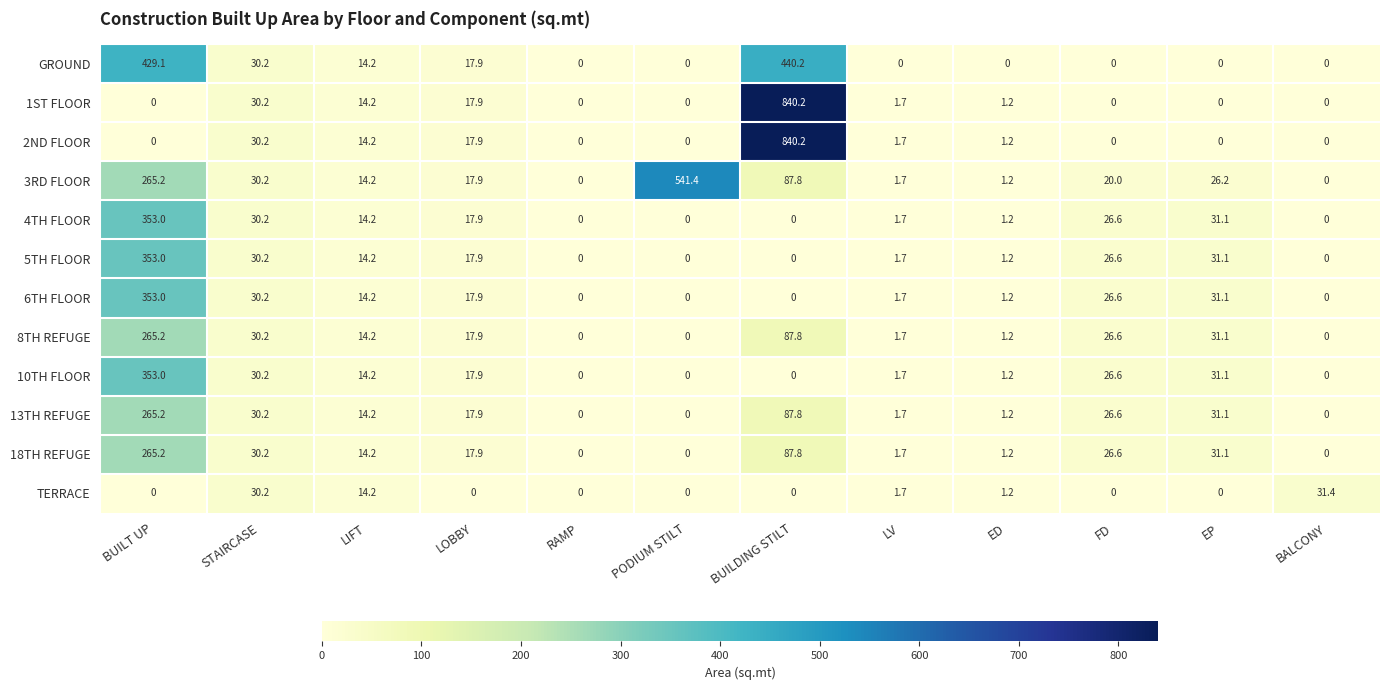

Which series has the largest total across all categories?

3RD FLOOR